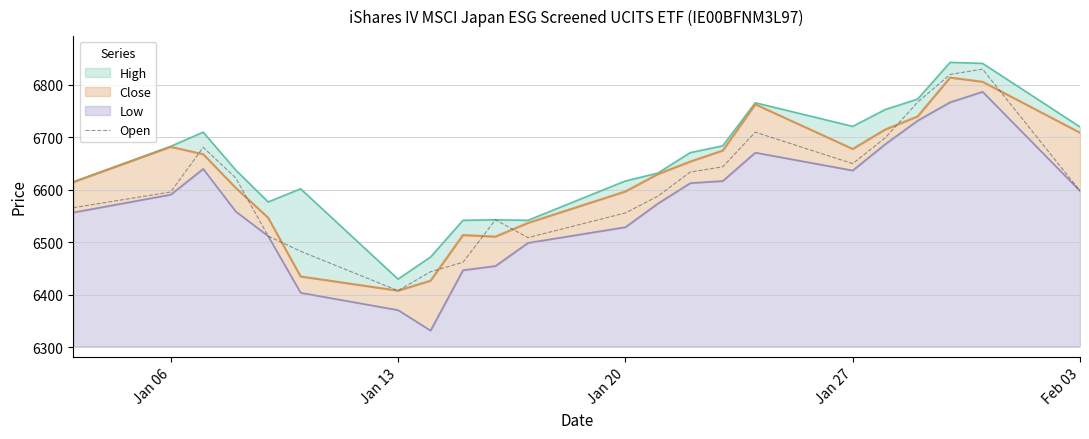

The value of Open at Jan 06 is 2978. True or false?

False